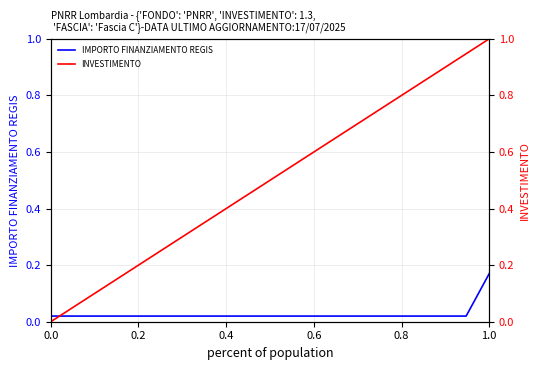

Is it true that IMPORTO FINANZIAMENTO REGIS equals 0.1 at 1.0?

False